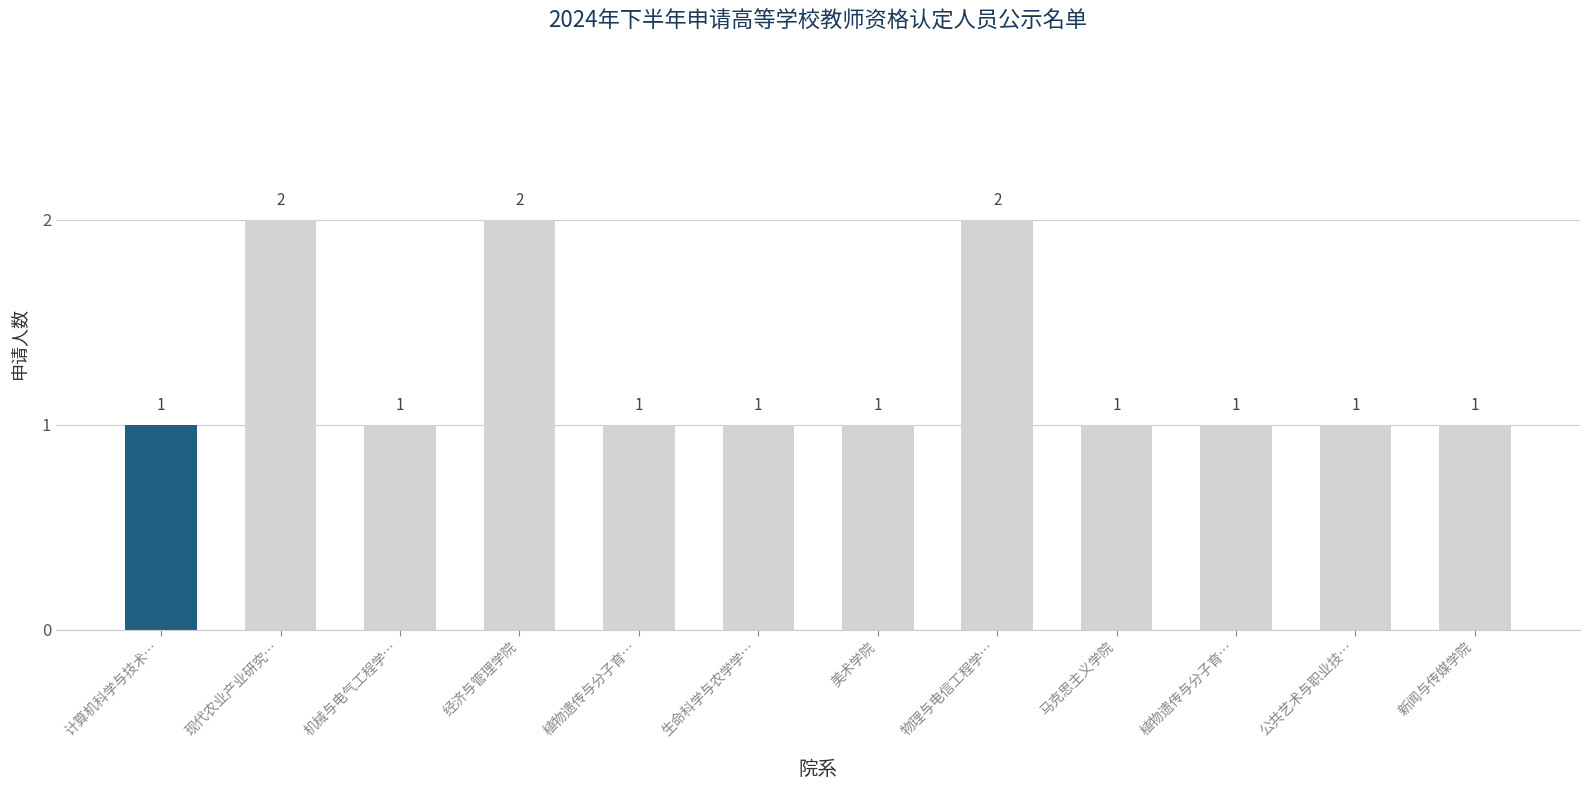

What is the difference between the maximum and minimum values?

1